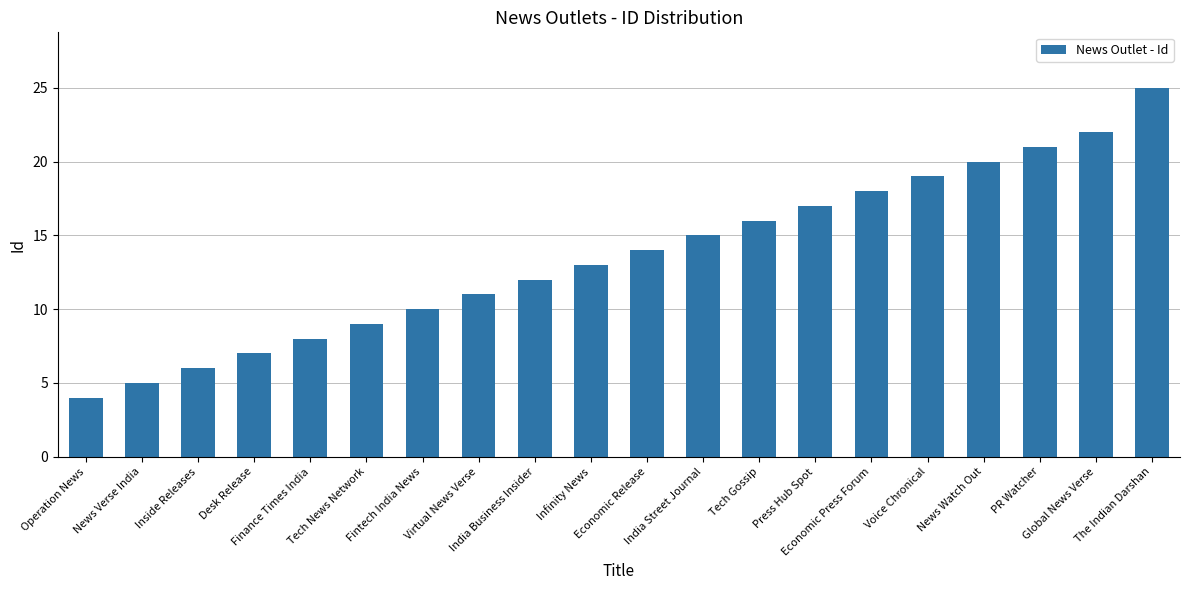

What is the label of the 15th bar from the left?

Economic Press Forum